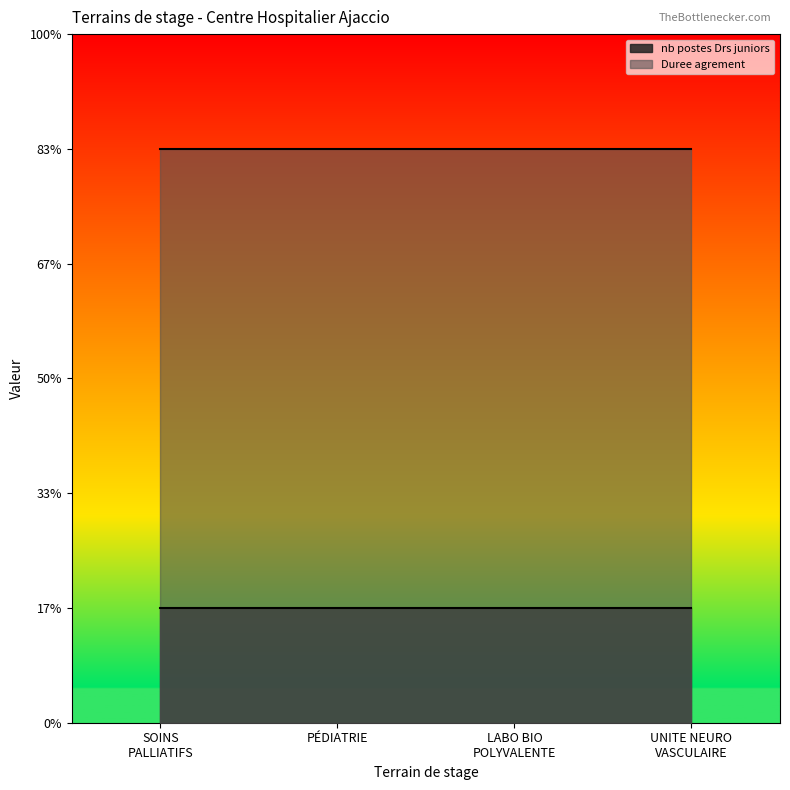

Between PEDIATRIE and UNITE NEURO VASCULAIRE, which series saw the biggest shift?

nb postes Drs juniors